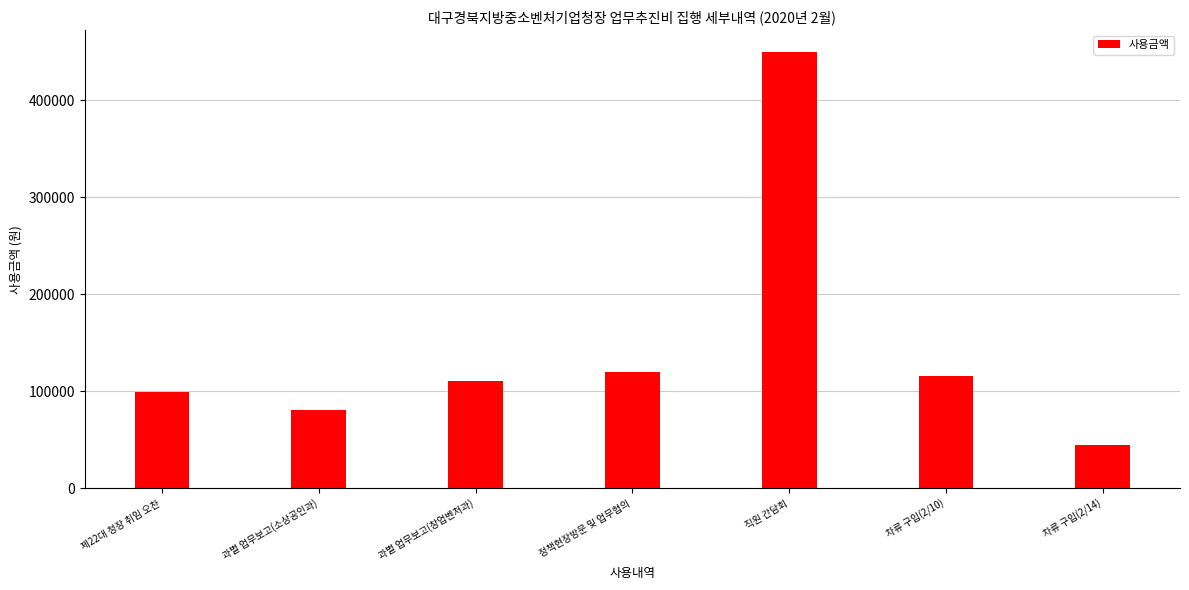

Read the value at 차류 구입(2/14), to the nearest 50.

44300